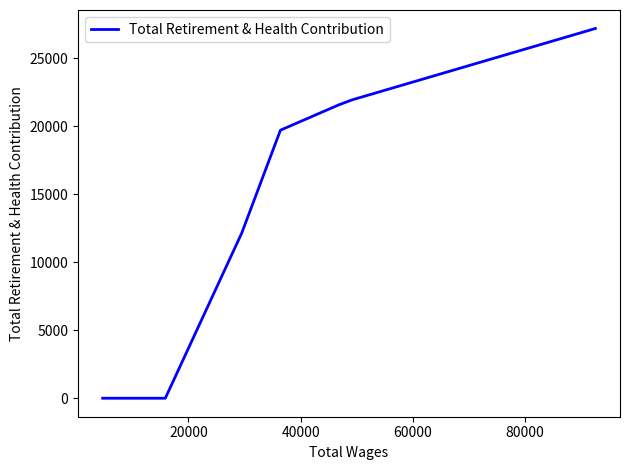

The chart shows a value of 9064 at 20000. True or false?

False